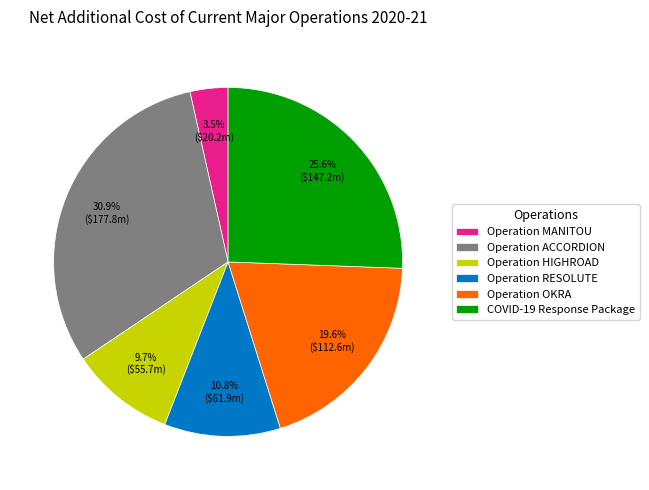

What percentage is the Operation ACCORDION slice, to the nearest percent?

31%